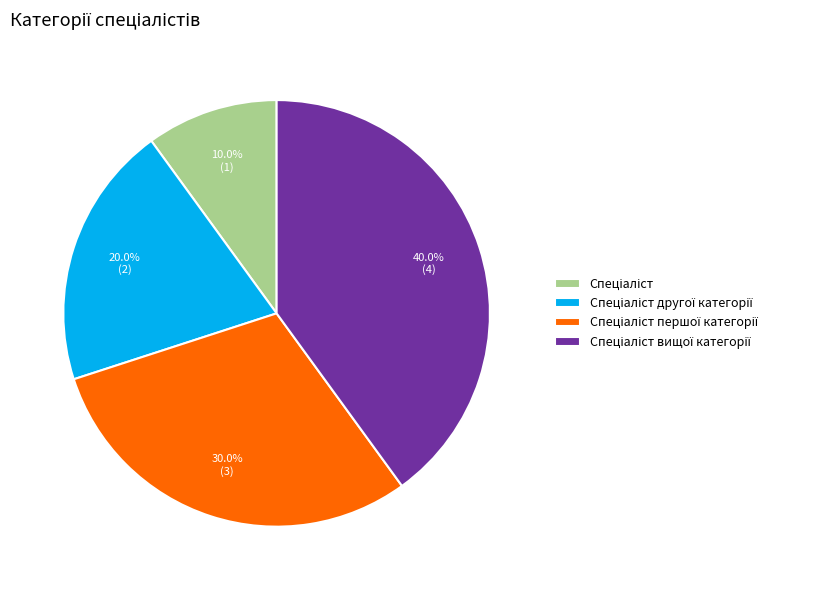

Does any single category account for the majority?

No